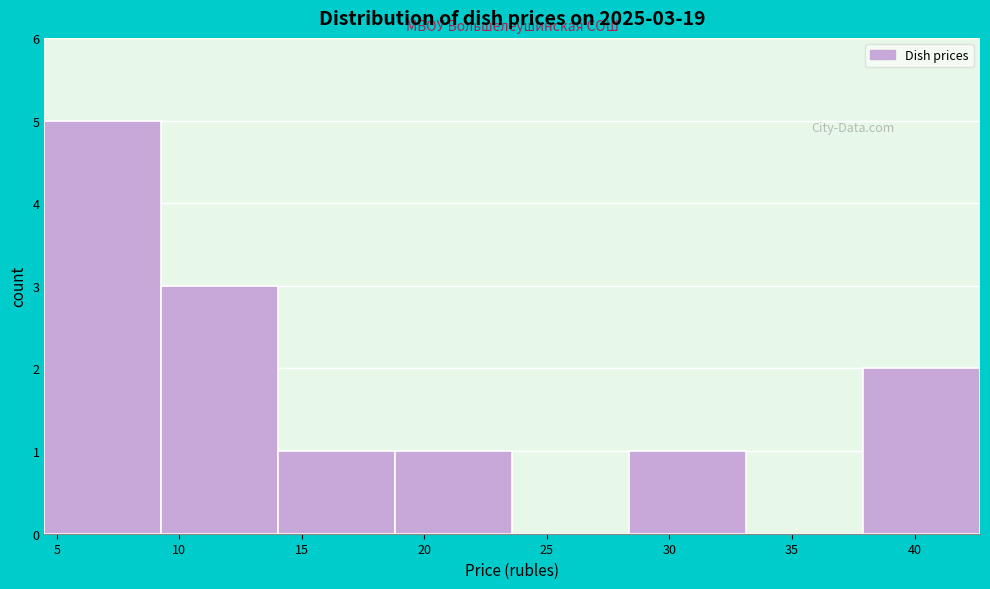

Which range on the x-axis has the tallest bar?

4.5 to 9.5